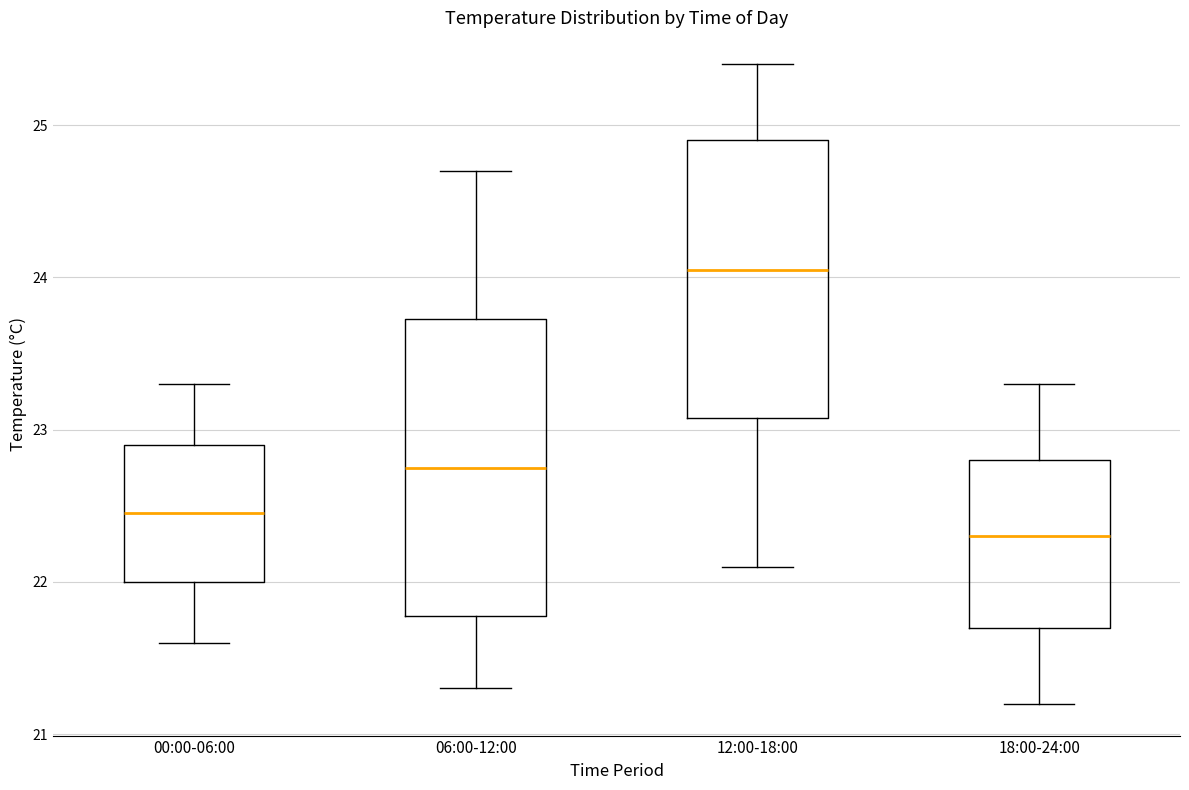

Reading left to right, read every box against the y-axis: the position of its median line, the range the box covers, and the ends of its whiskers. The values are not printed on the chart, so give them approximately, as read against the axis.

00:00-06:00: median 22.5, box 22.0 to 22.9, whiskers 21.6 to 23.3
06:00-12:00: median 22.8, box 21.8 to 23.7, whiskers 21.3 to 24.7
12:00-18:00: median 24.1, box 23.1 to 24.9, whiskers 22.1 to 25.4
18:00-24:00: median 22.3, box 21.7 to 22.8, whiskers 21.2 to 23.3